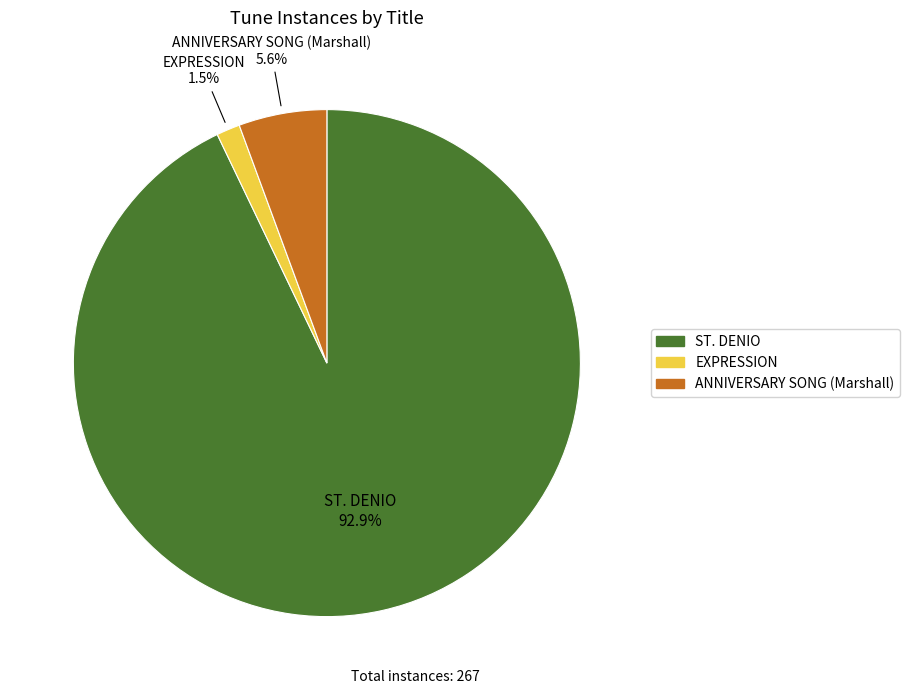

What percentage is the ANNIVERSARY SONG (Marshall) slice, to the nearest percent?

6%